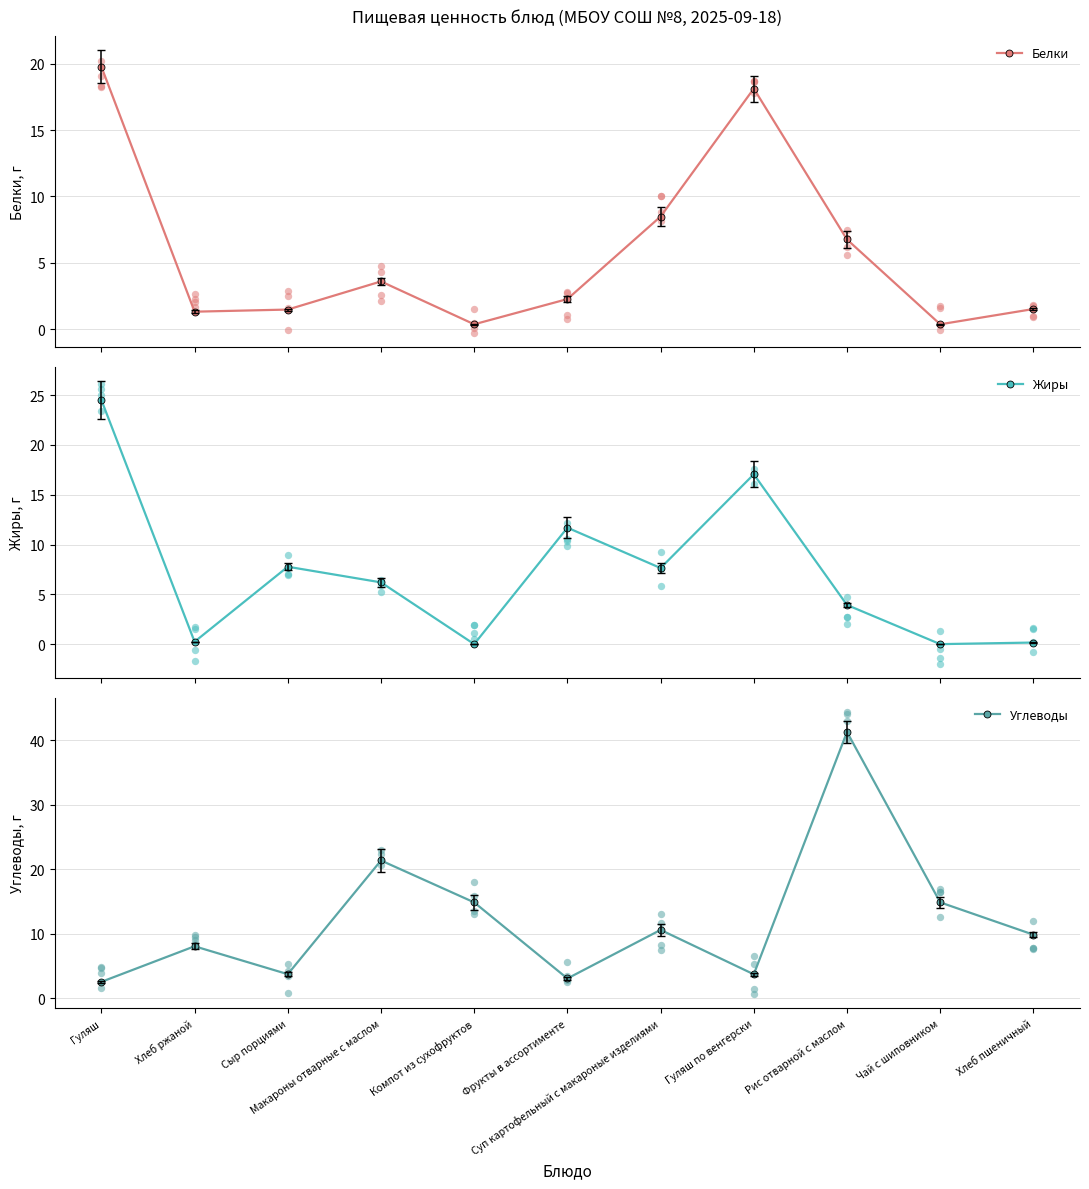

What are all the series names shown in the legend?

Белки, Жиры, Углеводы